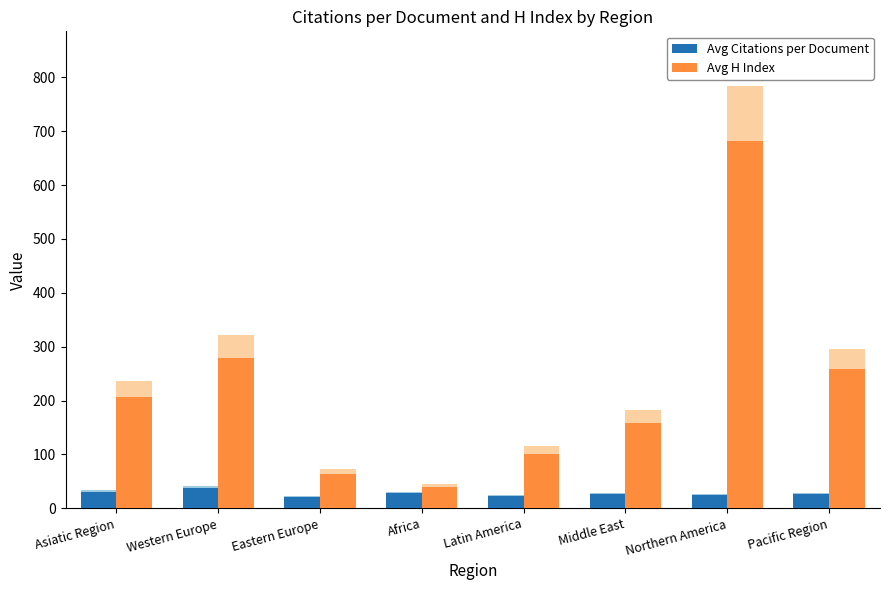

How many groups of bars are there?

8